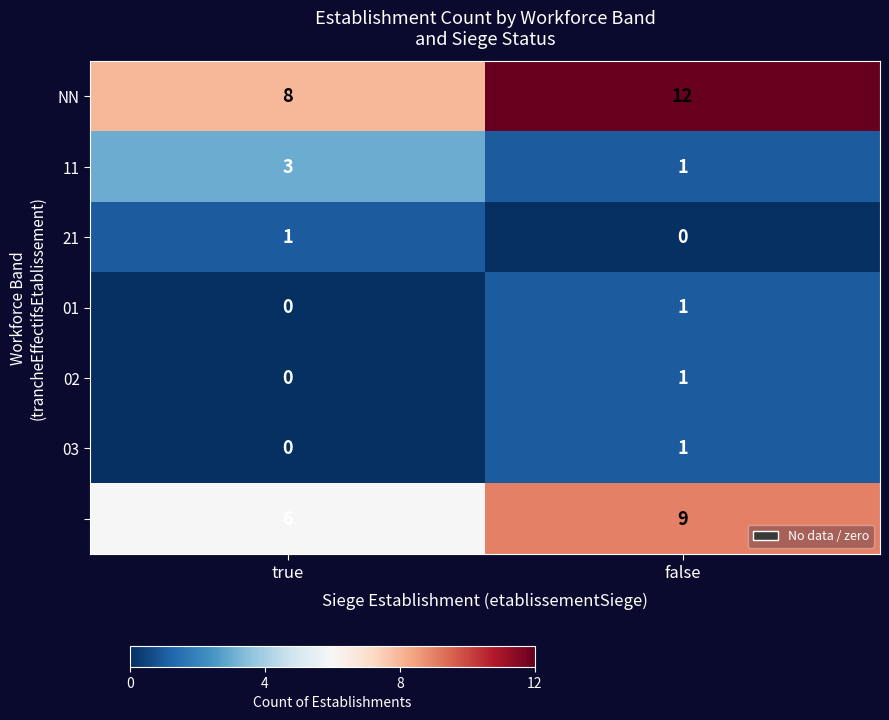

How many categories are shown in the chart?

2